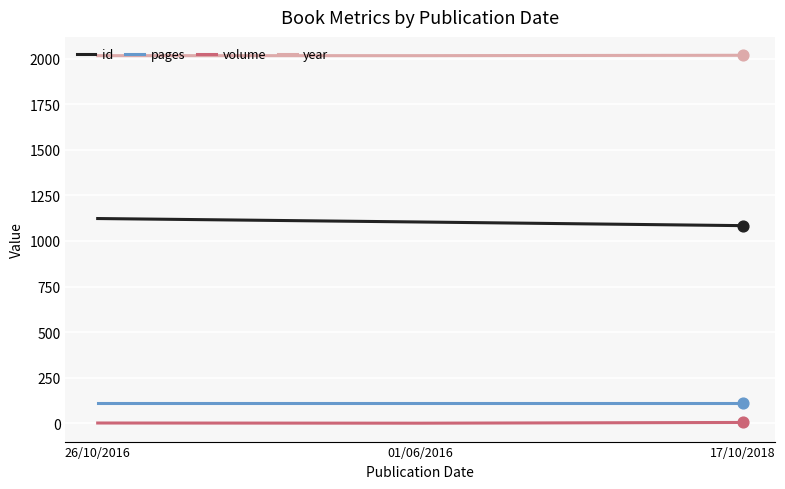

At how many categories does at least one series exceed 1160?

3